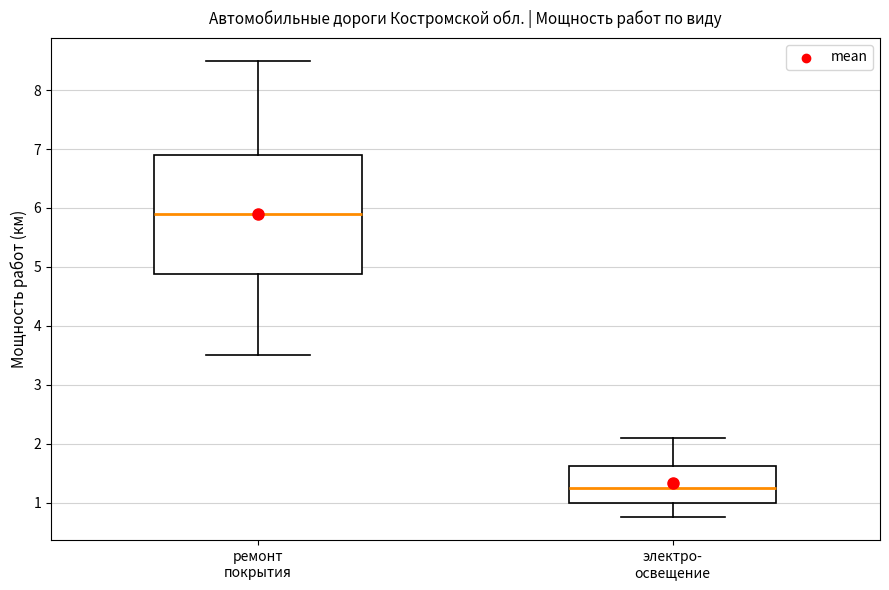

Comparing the boxes themselves (not the whiskers), which one is the tallest?

ремонт покрытия